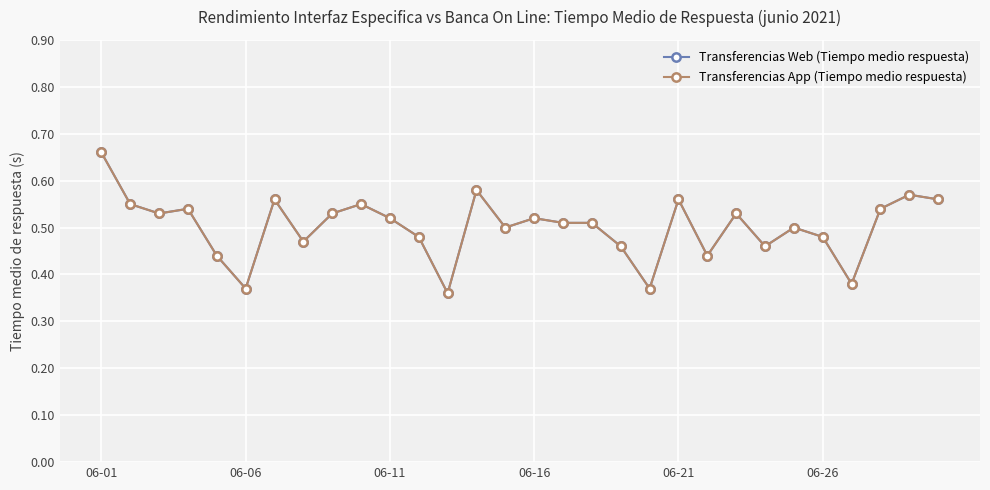

Count the number of data series in this chart.

2